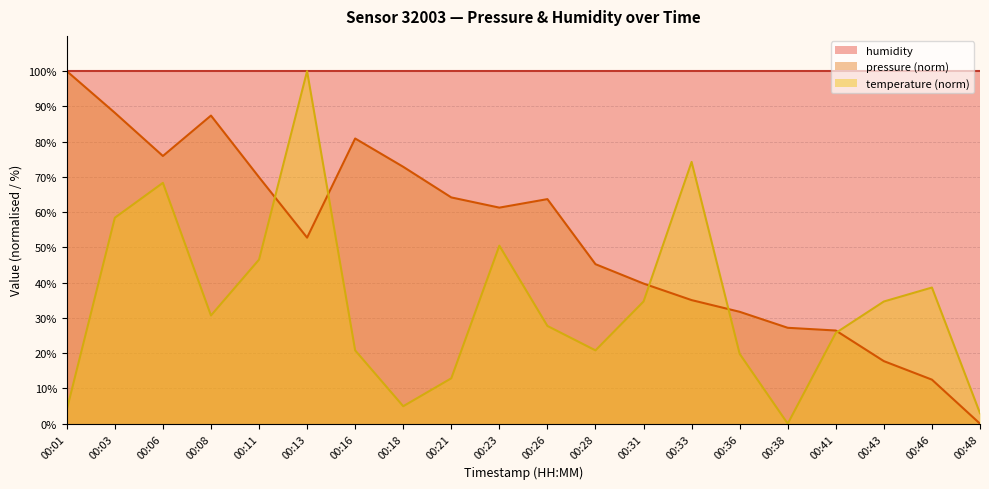

At which category is the sum across all series the highest?

00:13